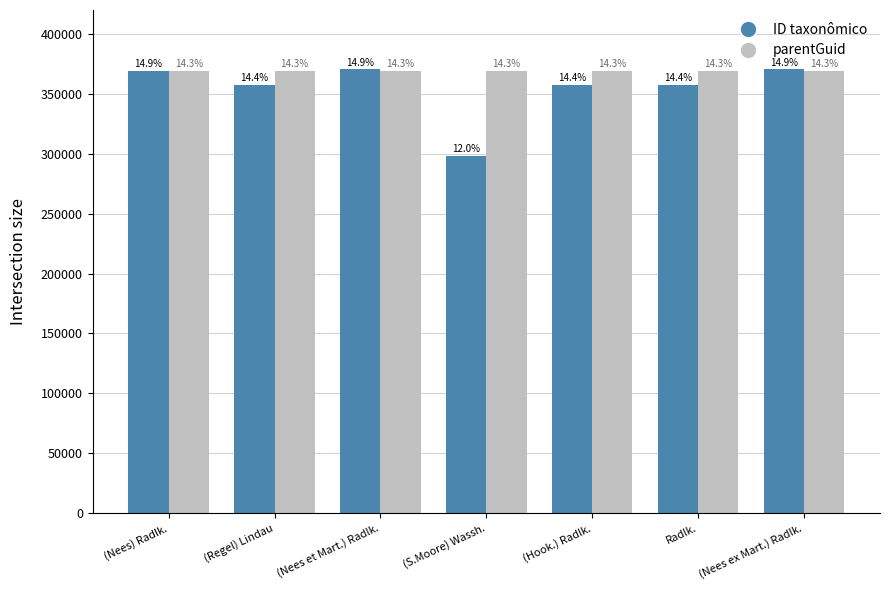

How many bars are there in each group?

2